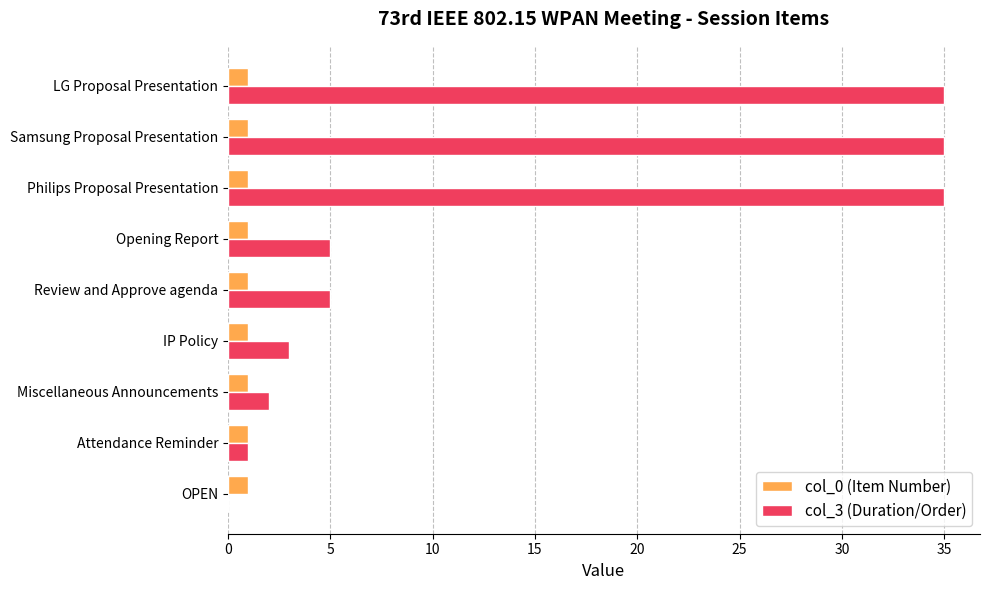

Between Attendance Reminder and LG Proposal Presentation, which series saw the biggest shift?

col_3 (Duration/Order)